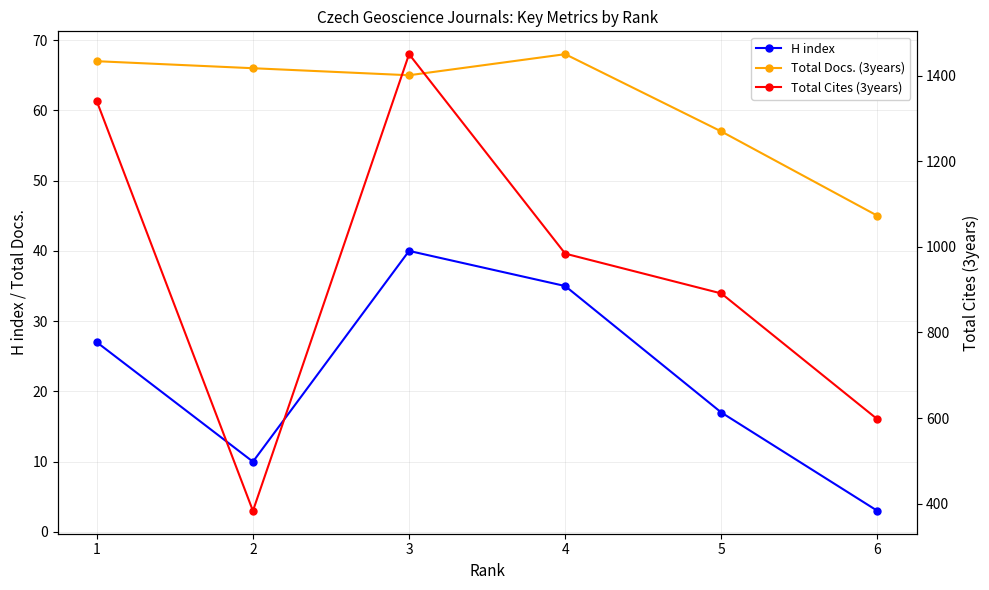

Does the chart display data point markers on the line(s)?

Yes